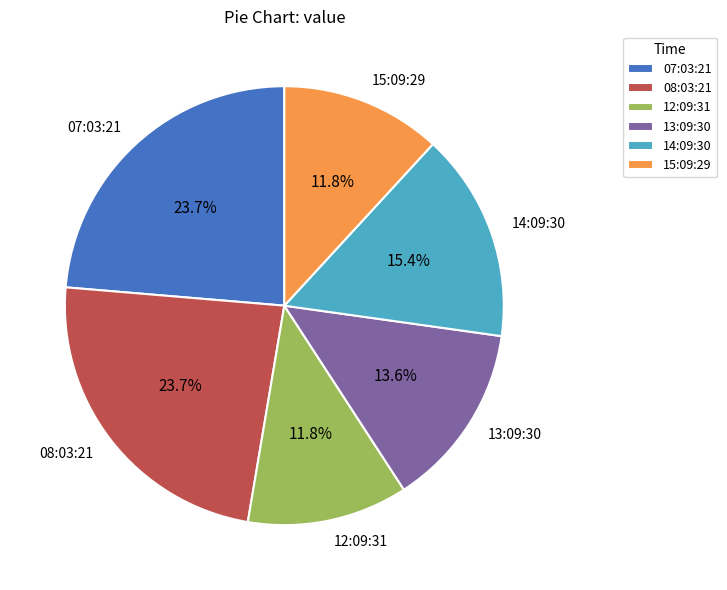

Is there a majority slice in this chart?

No